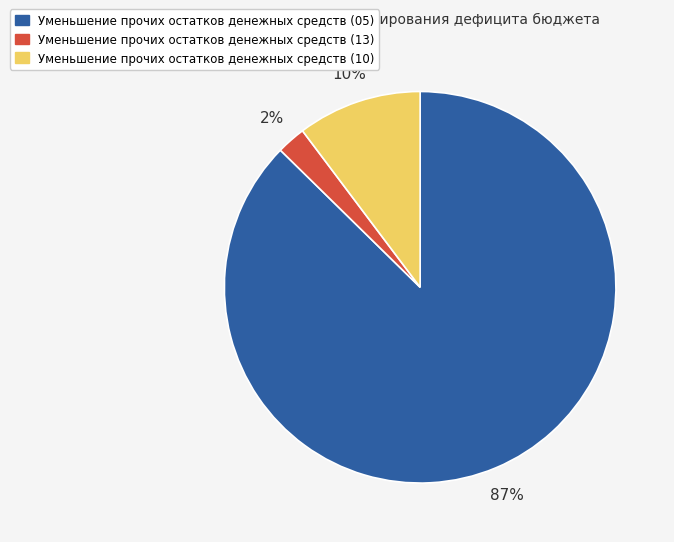

Which has a higher value, Уменьшение прочих остатков денежных средств (13) or Уменьшение прочих остатков денежных средств (10)?

Уменьшение прочих остатков денежных средств (10)